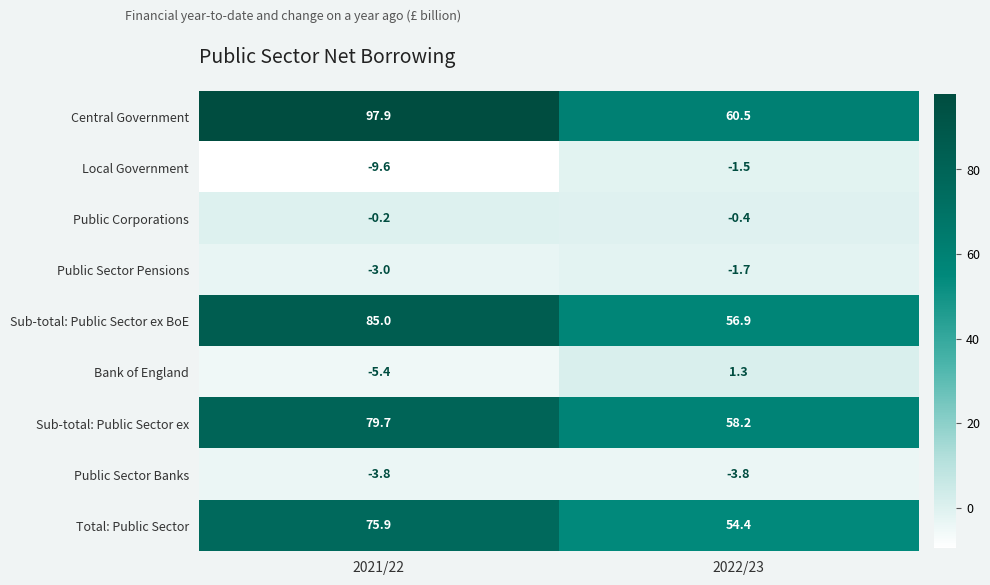

Count the number of data series in this chart.

9